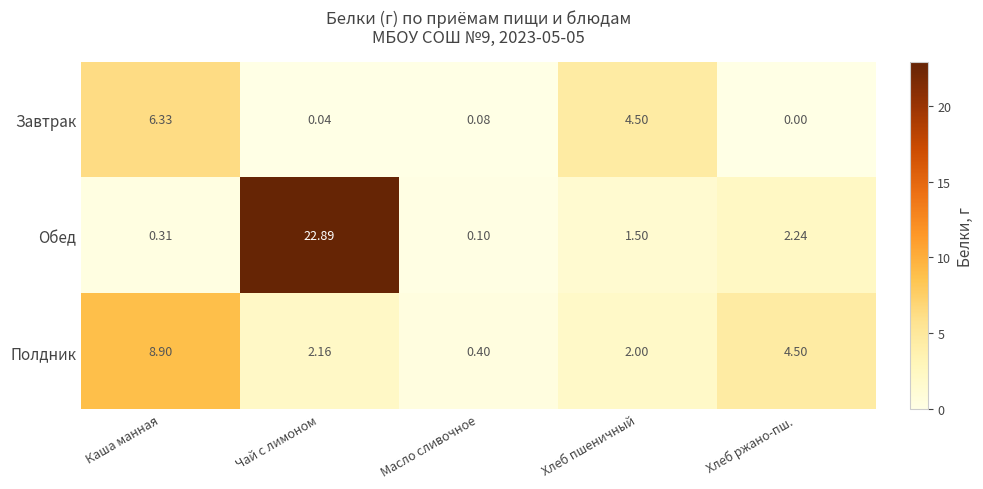

Rank the series by their average value, from lowest to highest.

Завтрак, Полдник, Обед